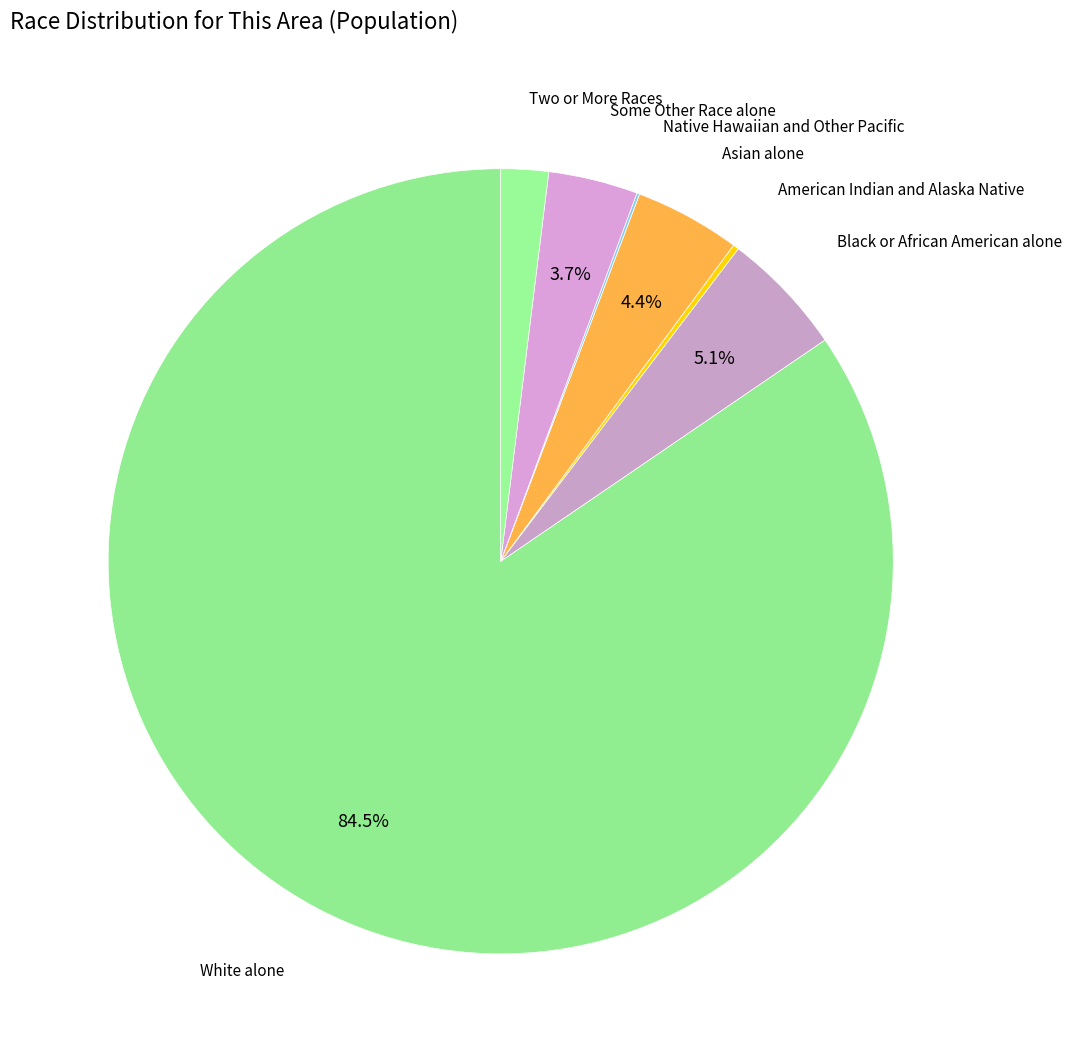

Rank the categories by value from highest to lowest.

White alone, Black or African American alone, Asian alone, Some Other Race alone, Two or More Races, American Indian and Alaska Native, Native Hawaiian and Other Pacific